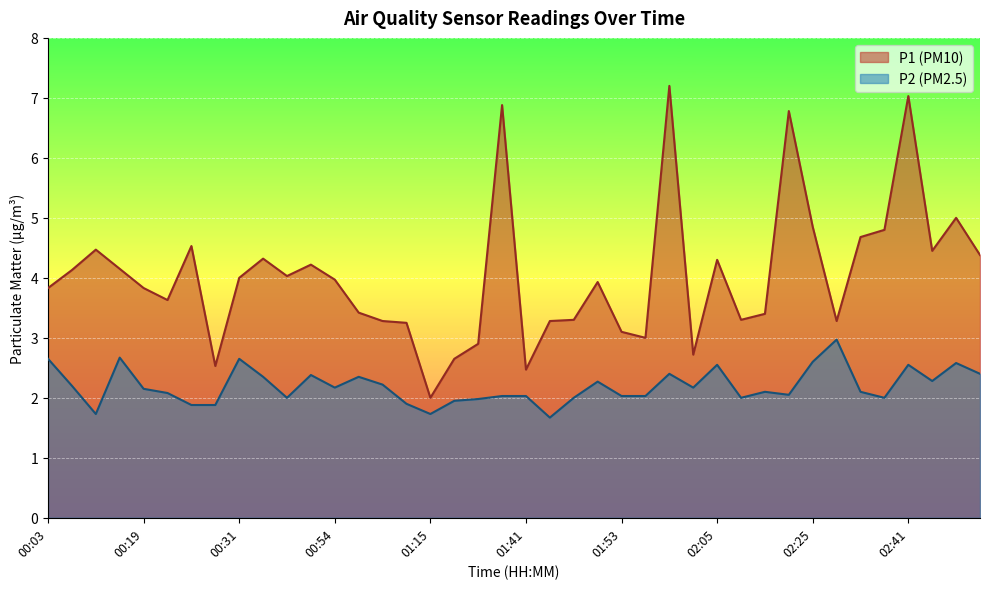

At how many categories does at least one series exceed 2?

39